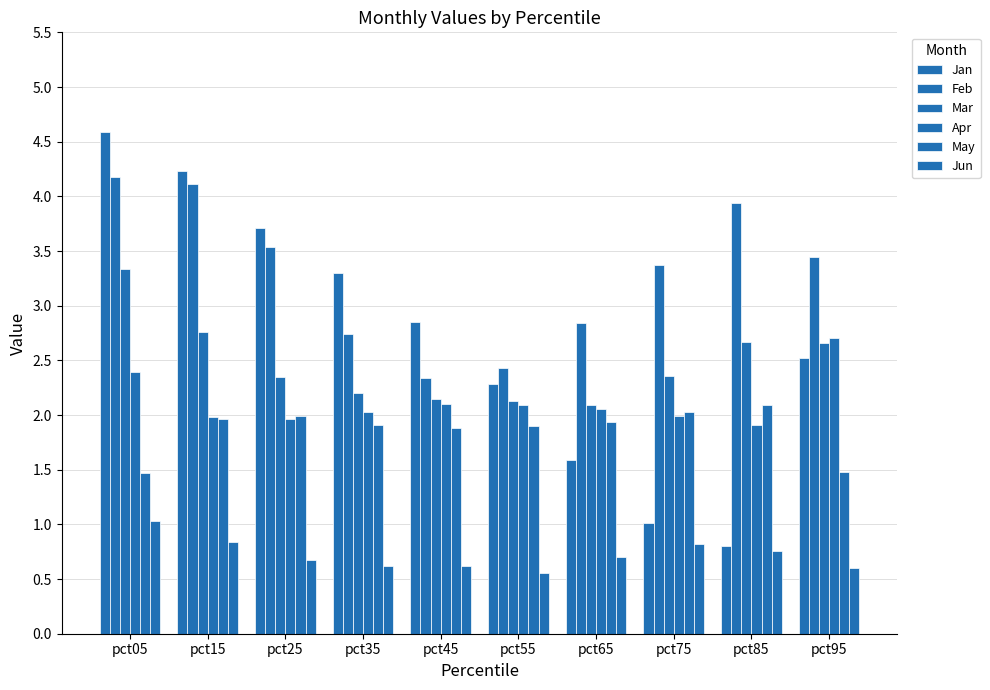

What is the greatest value displayed?

4.6